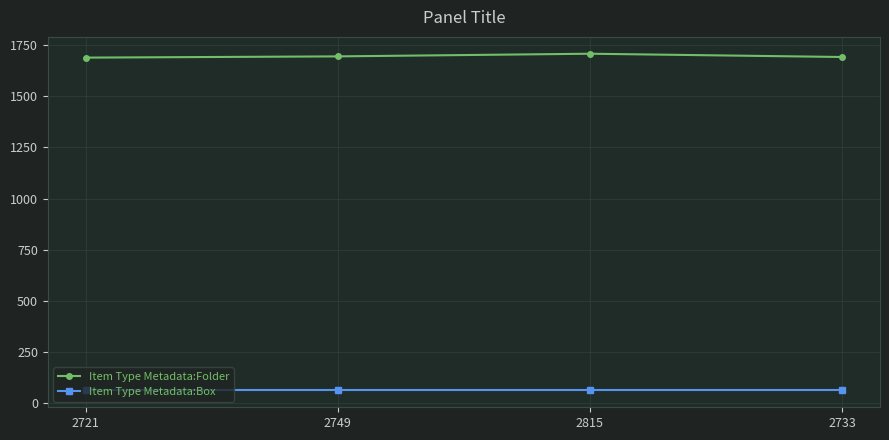

What is the greatest value displayed?

1708